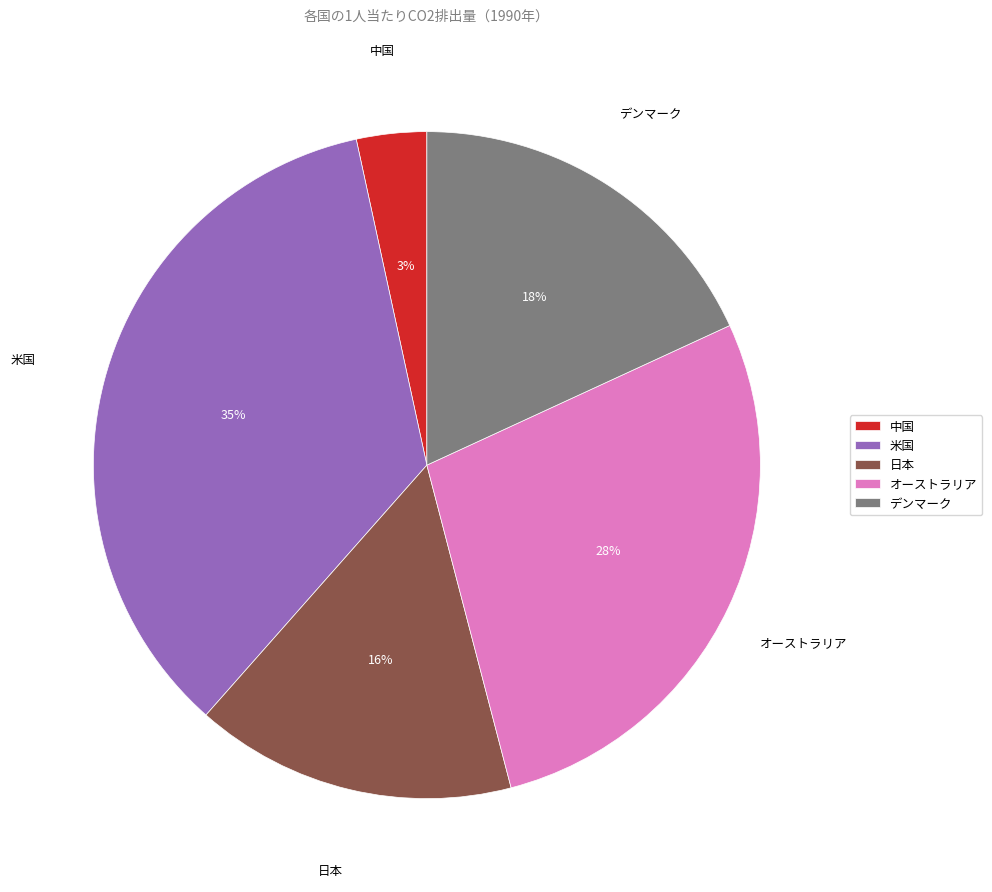

Which category has the biggest portion of the pie?

米国